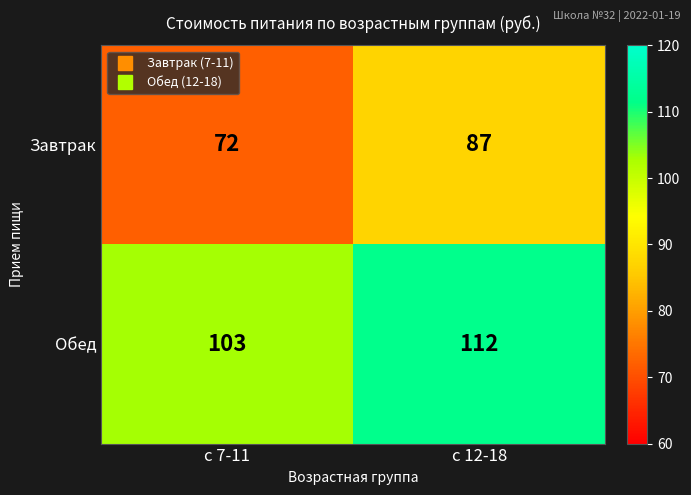

Between с 7-11 and с 12-18, which series saw the biggest shift?

Завтрак